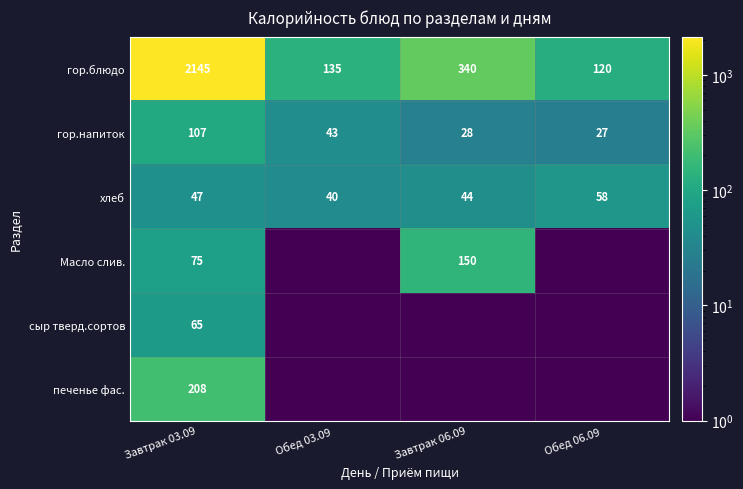

What is the difference between the maximum and minimum values in the хлеб series?

18.0